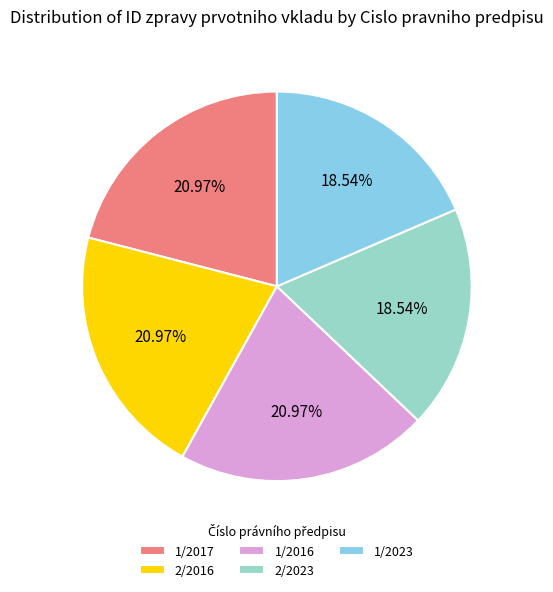

Approximately how many times larger is the value at 1/2016 compared to 2/2023?

1.1